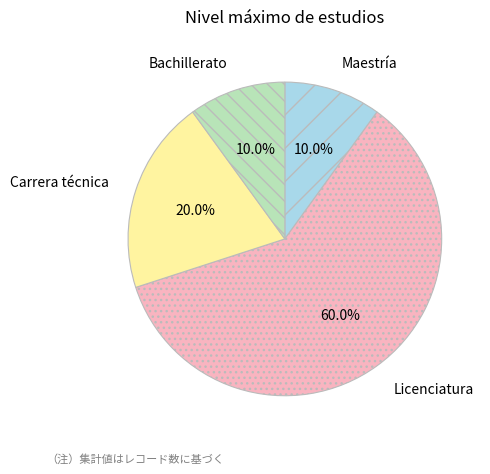

Is it true that Maestría is 1% of the pie?

False